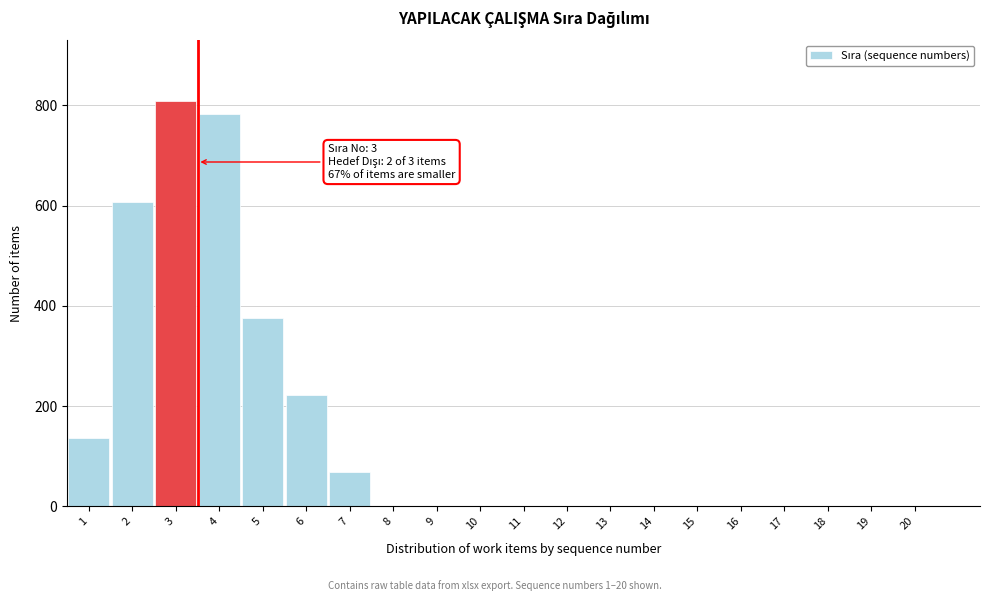

Reading right to left, what are all the values shown in this chart?

20=0.0	19=0.0	18=0.0	17=0.0	16=0.0	15=0.0	14=0.0	13=0.0	12=0.0	11=0.0	10=0.0	9=0.0	8=0.0	7=68.7	6=221.8	5=375.0	4=781.7	3=808.1	2=607.4	1=137.3